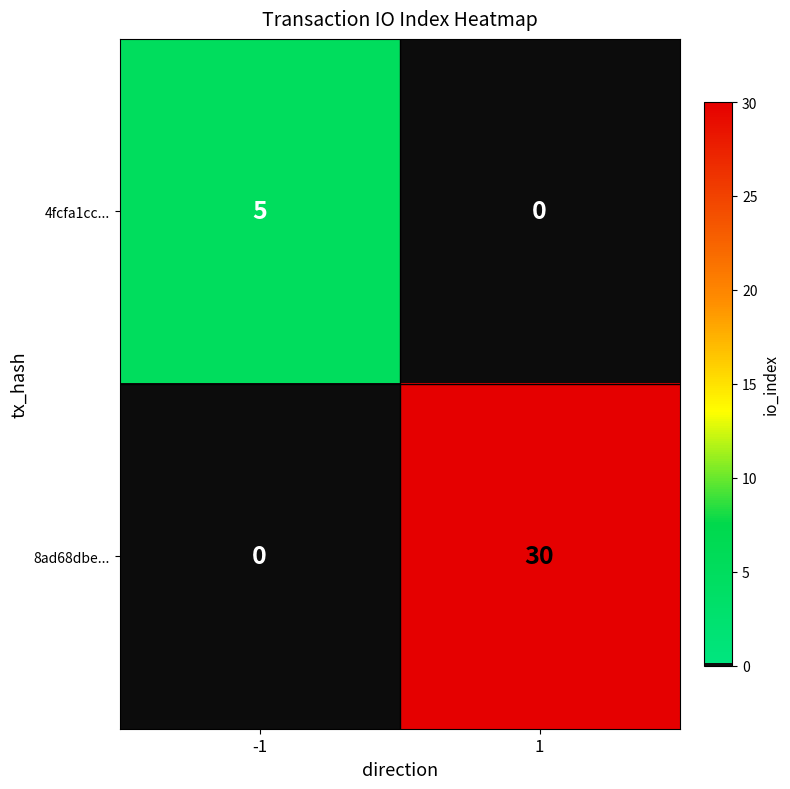

How many categories are shown in the chart?

2